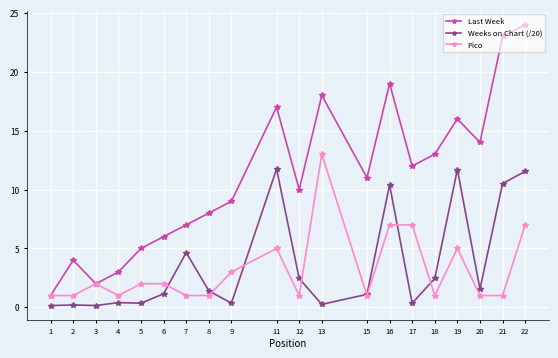

Is it true that Weeks on Chart (/20) equals 0.1 at 1?

True